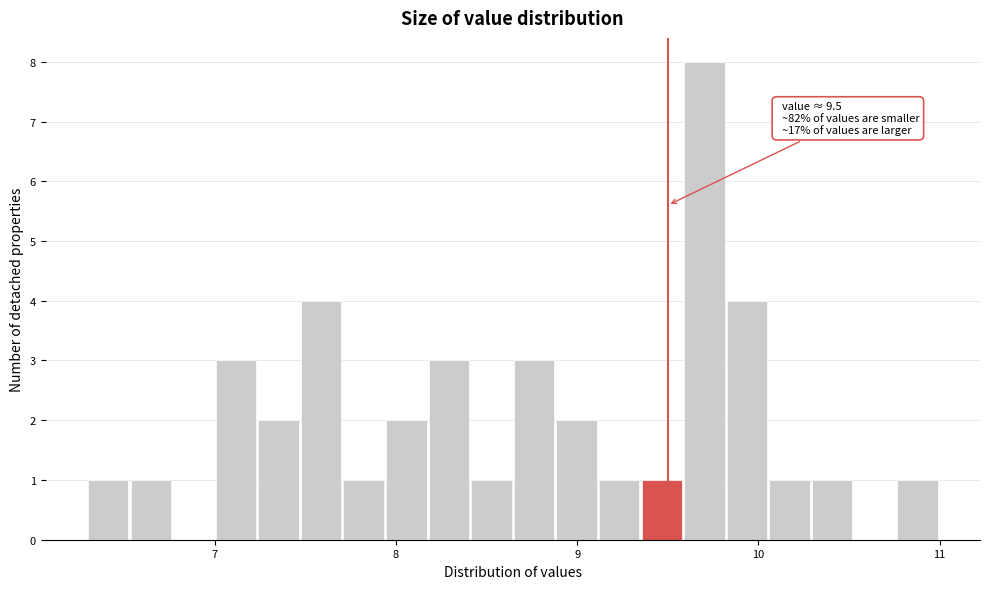

Read against the x-axis, roughly where is the centre of the tallest bar?

9.7